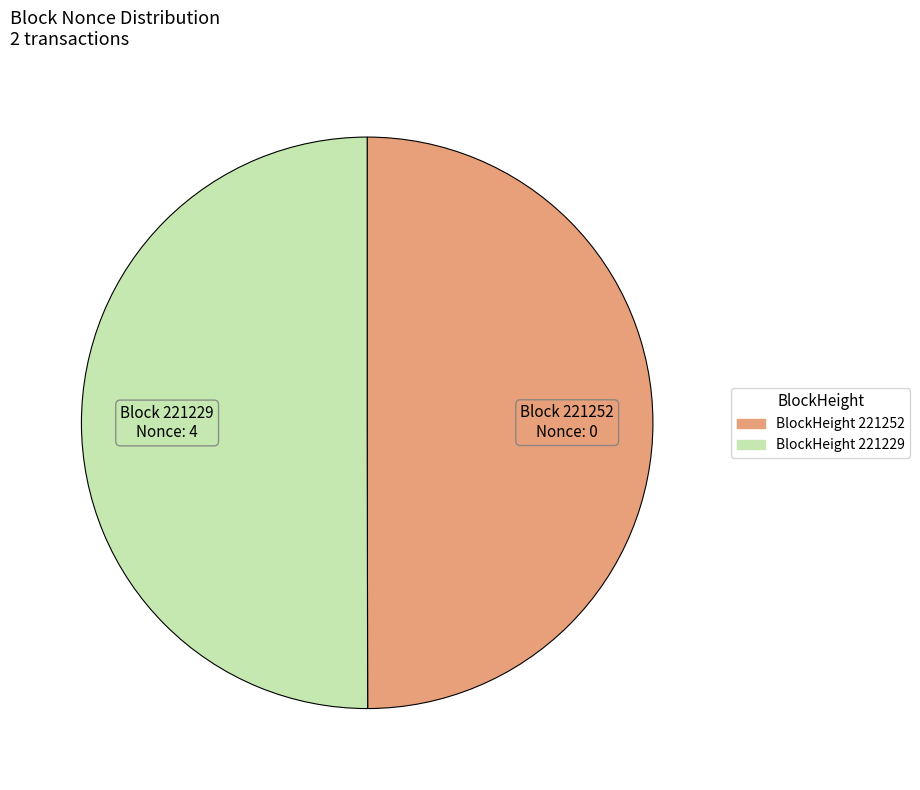

Which category accounts for the majority?

221229